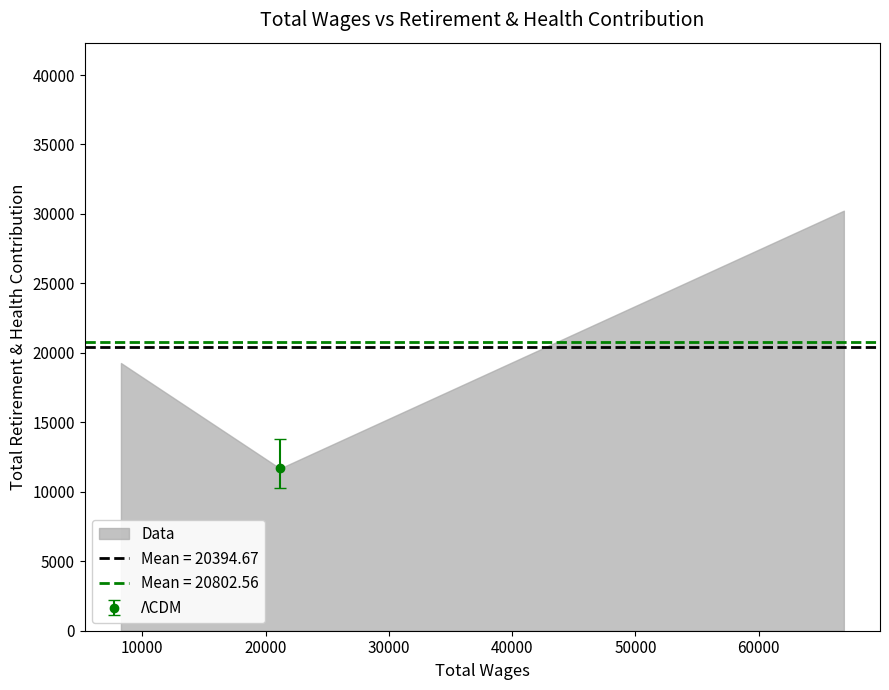

What is the maximum value shown in the chart?

30235